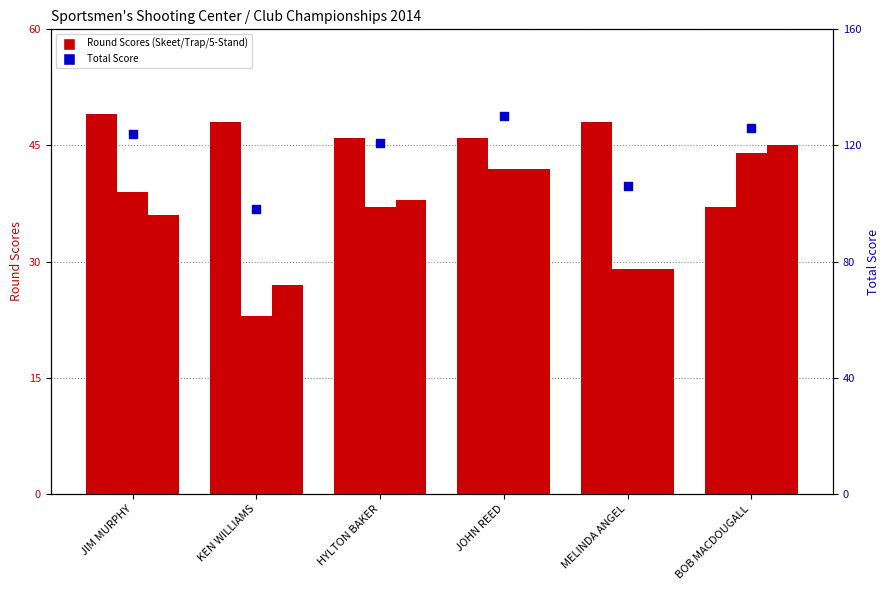

At which category is the sum across all series the highest?

JOHN REED